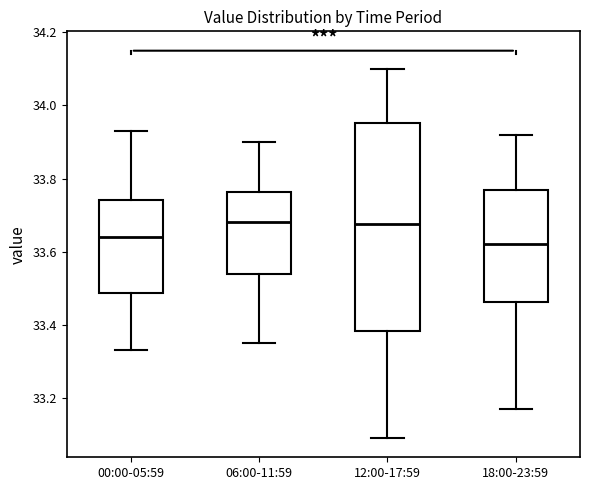

Where does the lower whisker of the box for 12:00-17:59 end on the y-axis? The values are not printed on the chart, so give them approximately, as read against the axis.

33.10